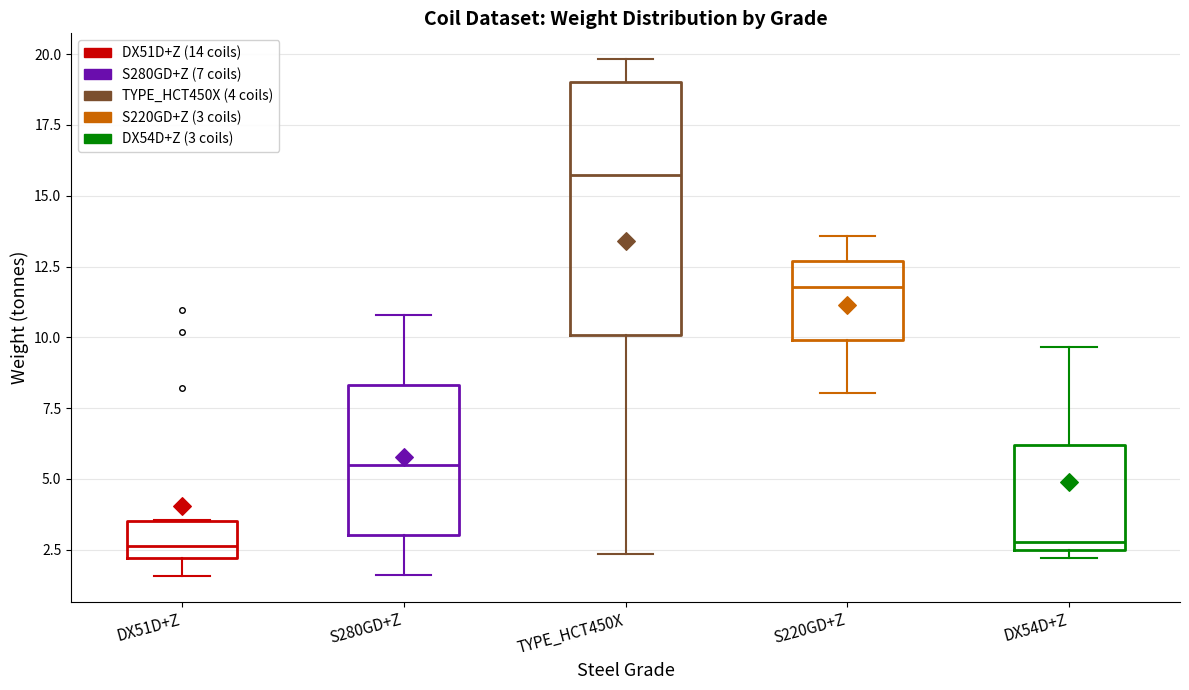

Which box's median line is the highest?

TYPE_HCT450X